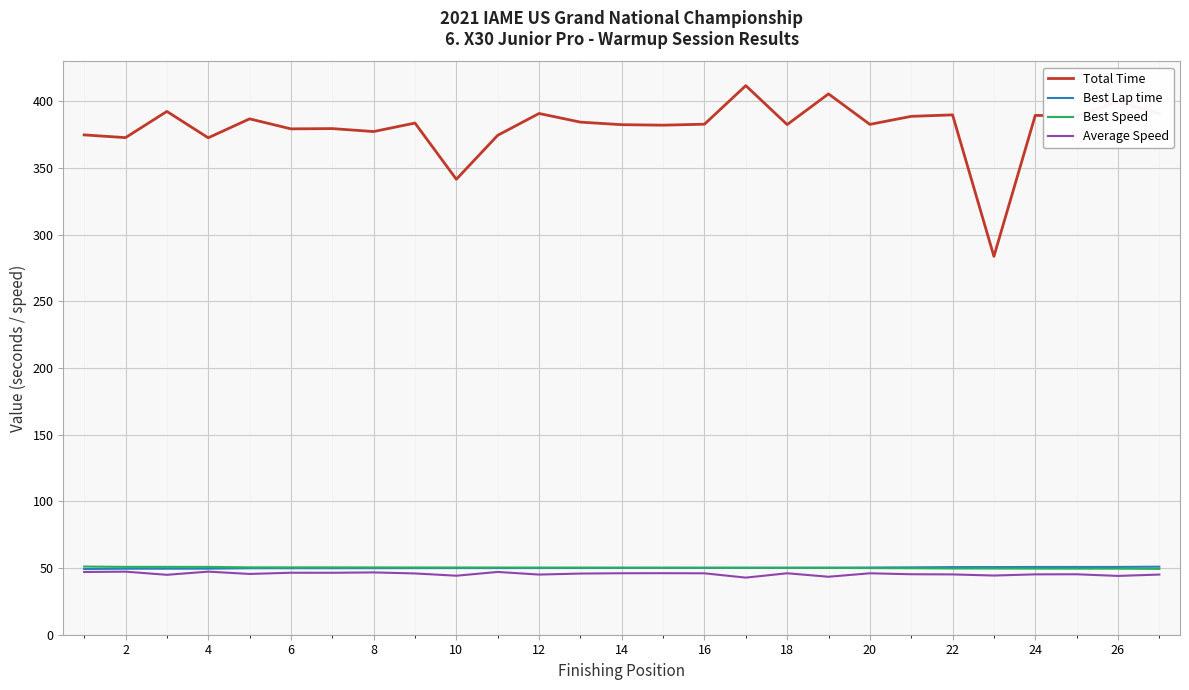

What is the smallest value displayed?

42.8